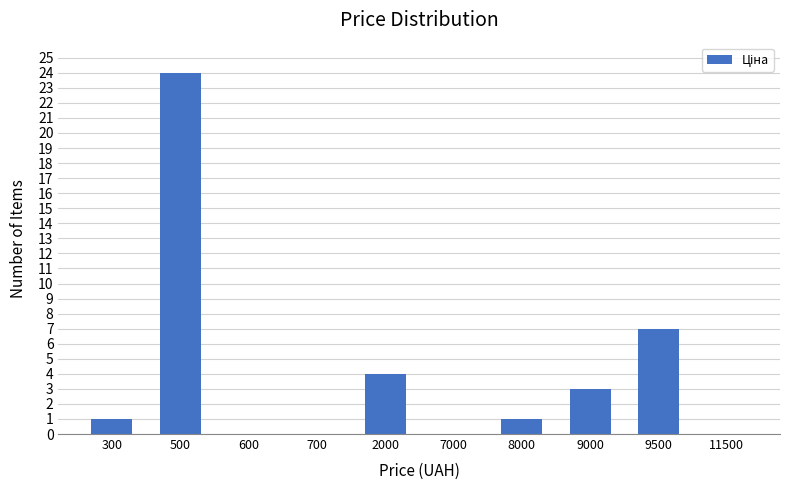

Reading left to right, list all the values displayed in this chart.

300=1	500=24	600=0	700=0	2000=4	7000=0	8000=1	9000=3	9500=7	11500=0